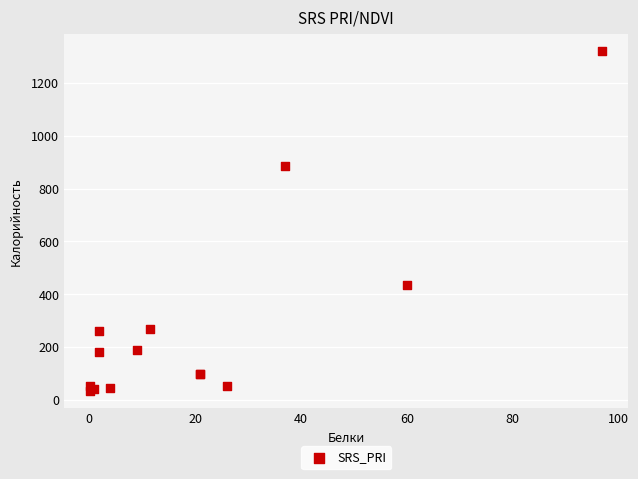

What Y value in the scatter plot is closest to 677?

884.9